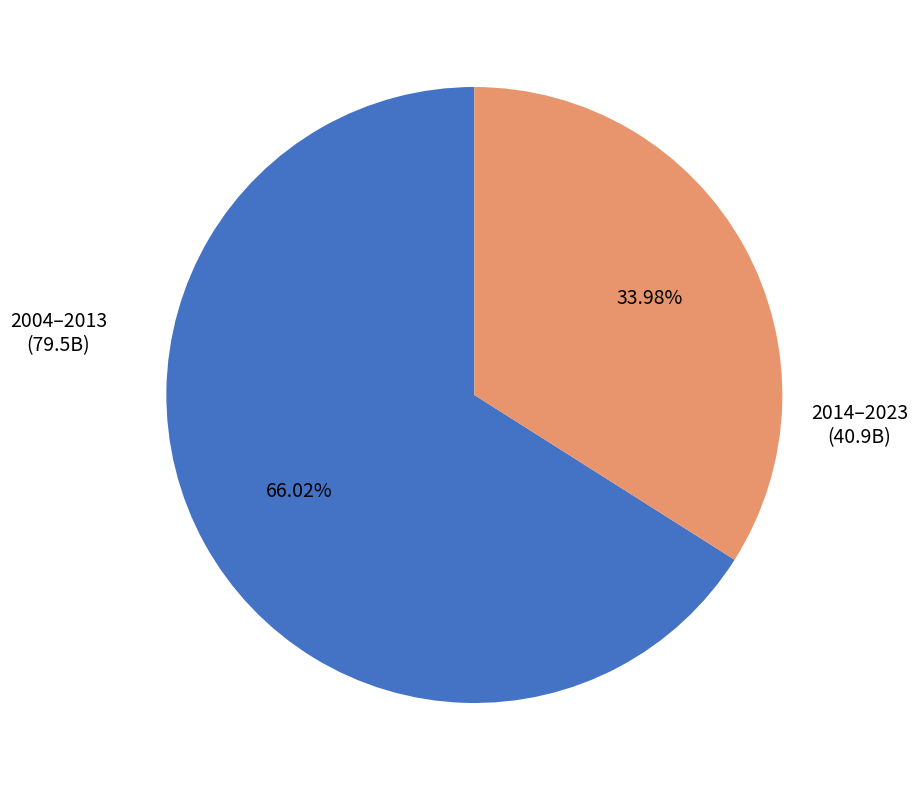

How many slices are in this pie chart?

2